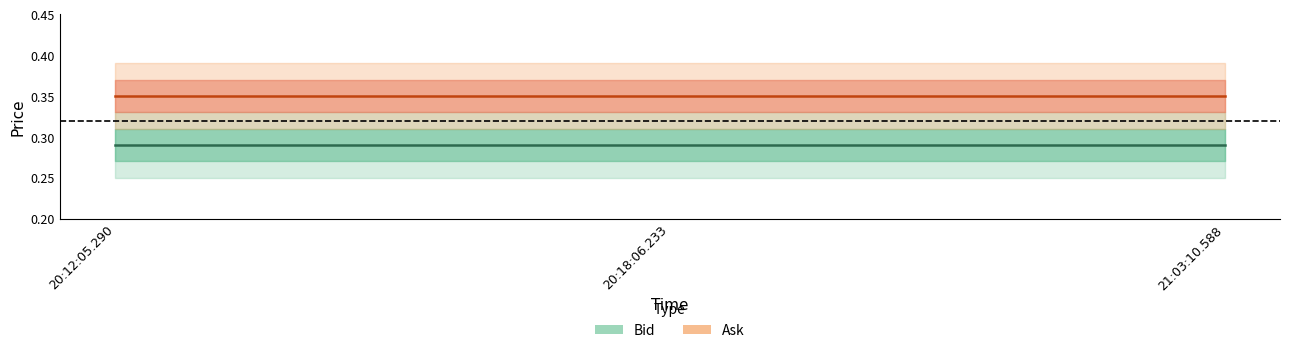

What is the label of the 2nd point from the left?

20:18:06.233